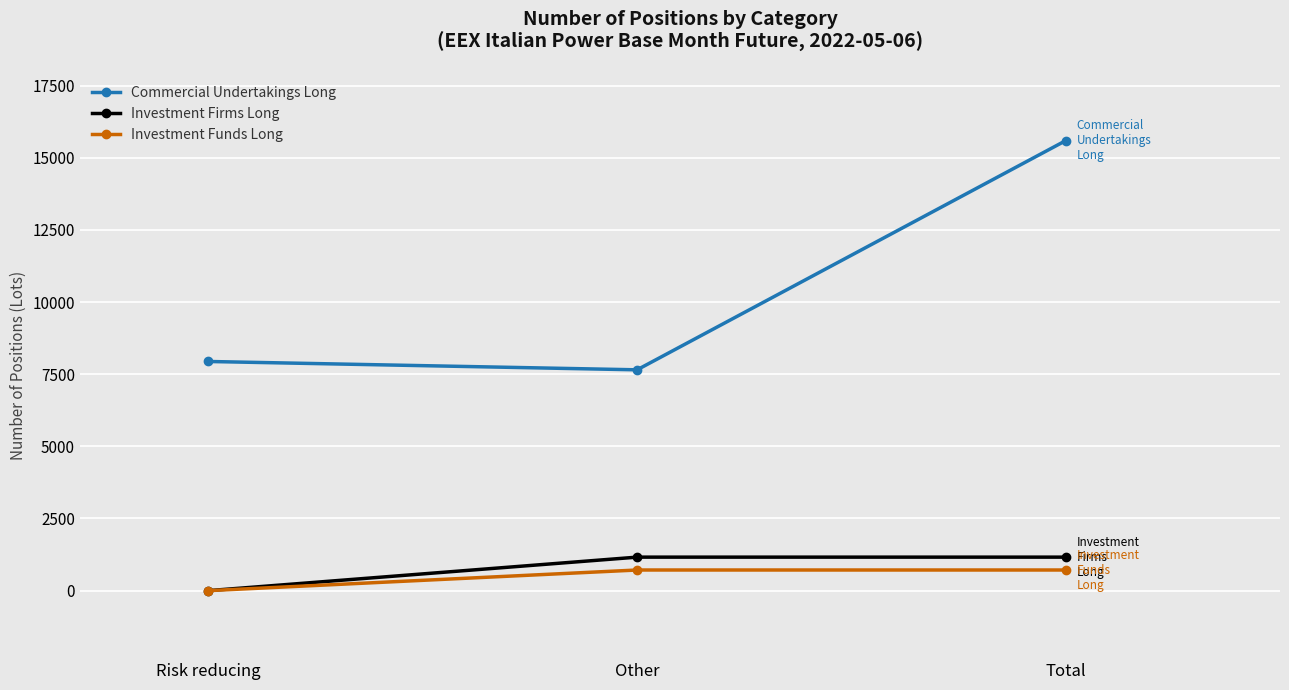

The Commercial Undertakings Long series shows 2459.7 at Other. True or false?

False